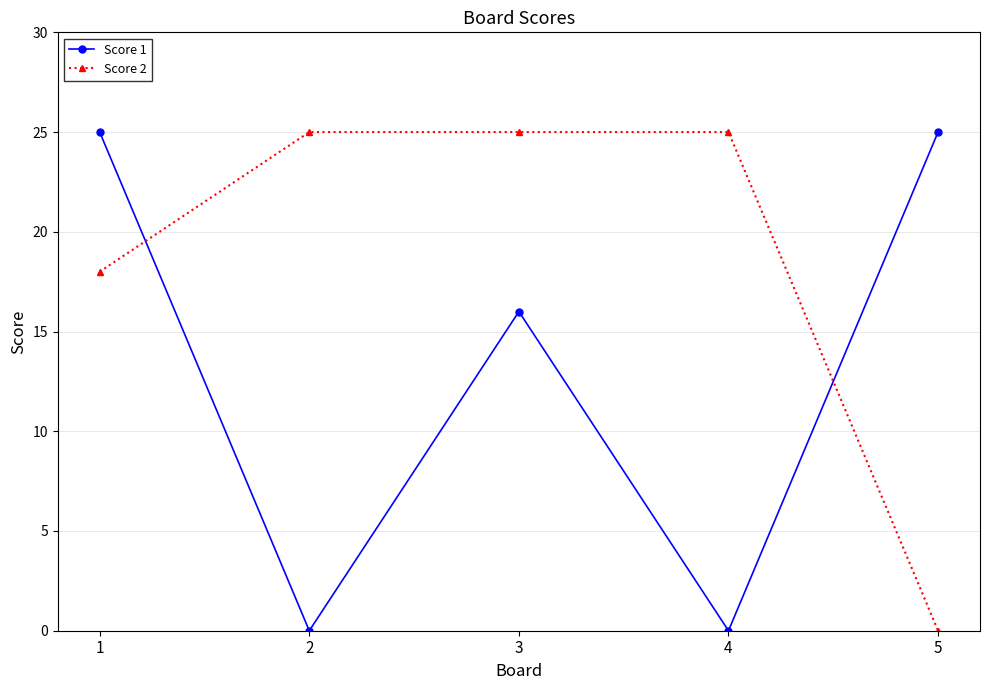

What is the spread (max minus min) of values at 4?

25